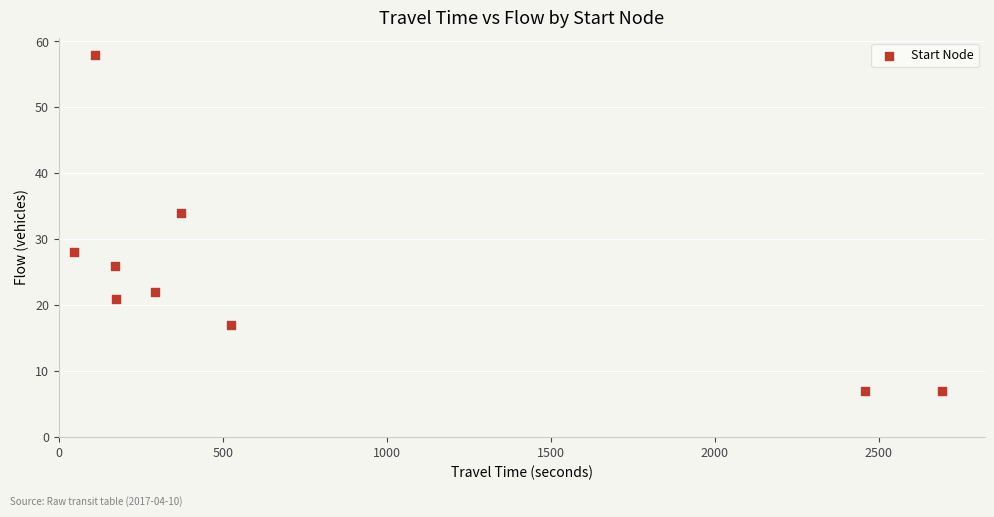

What Y value in the scatter plot is closest to 32?

34